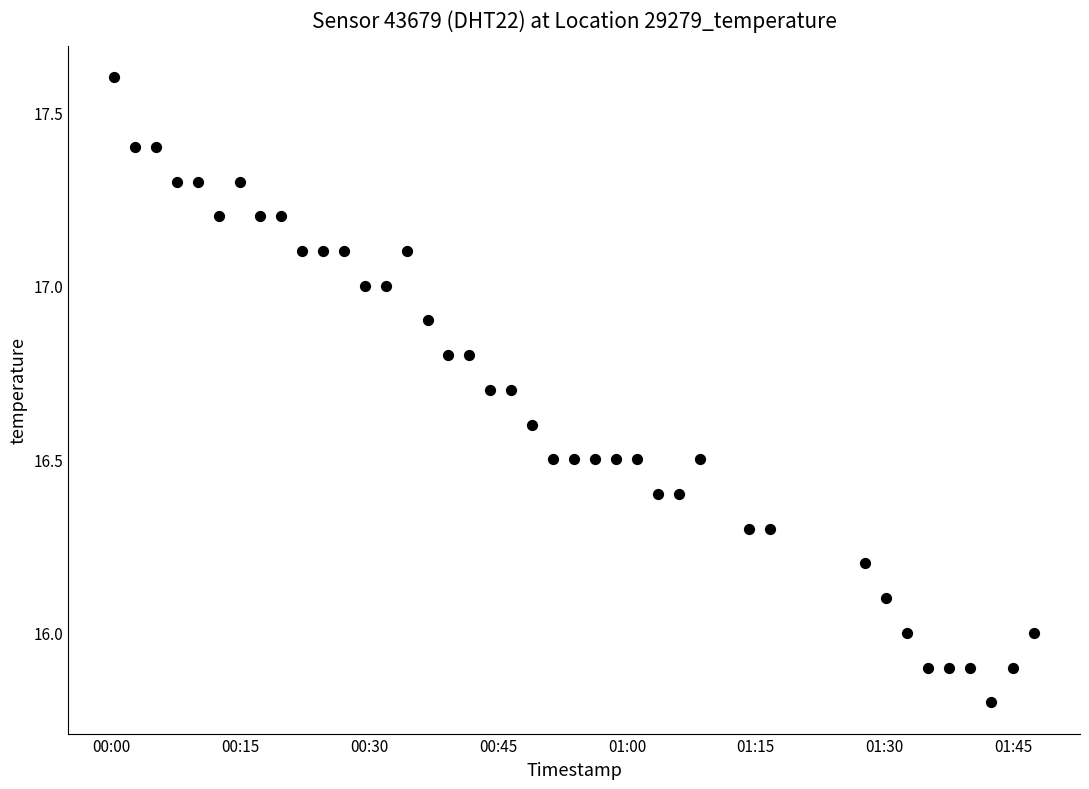

What is the range of Y values (max minus min)?

1.8